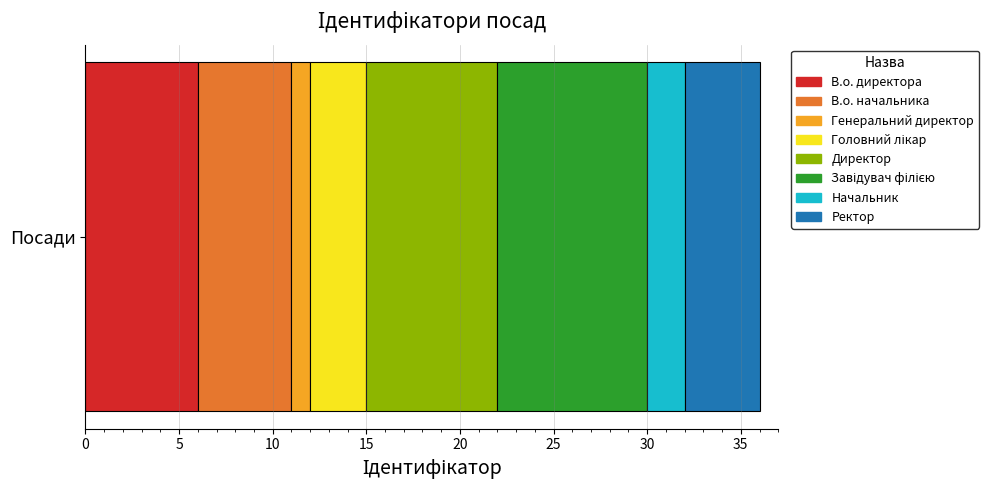

What is the lowest value of the В.о. директора series?

6